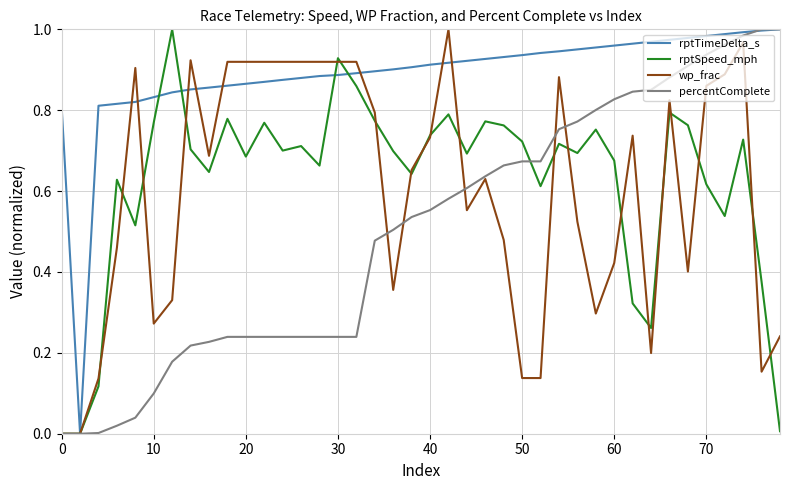

Which series has the largest total across all categories?

rptTimeDelta_s